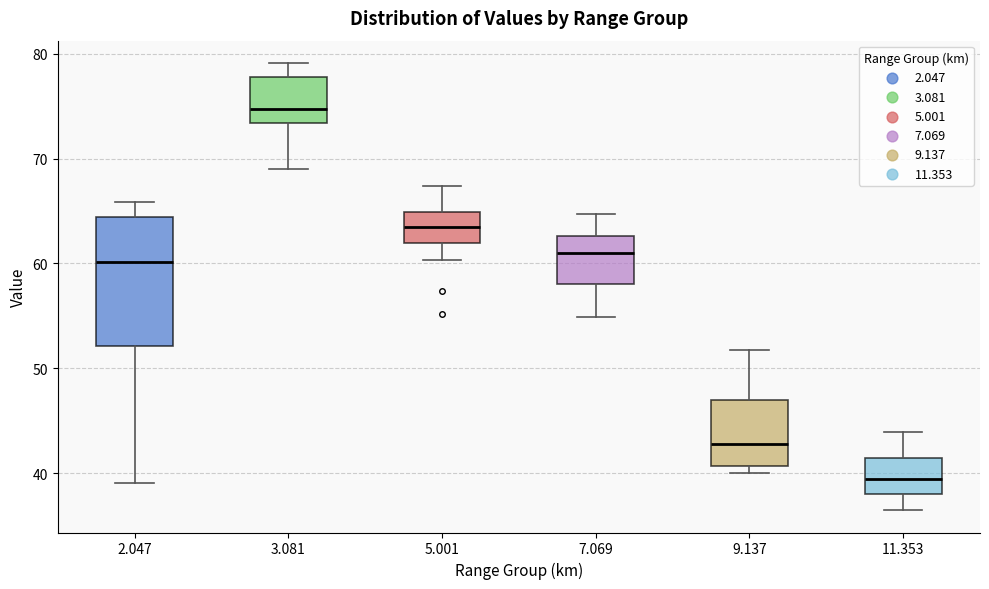

Reading left to right, read every box against the y-axis: the position of its median line, the range the box covers, and the ends of its whiskers. The values are not printed on the chart, so give them approximately, as read against the axis.

2.047: median 60, box 52 to 64, whiskers 39 to 66
3.081: median 75, box 73 to 78, whiskers 69 to 79
5.001: median 64, box 62 to 65, whiskers 60 to 67
7.069: median 61, box 58 to 63, whiskers 55 to 65
9.137: median 43, box 41 to 47, whiskers 40 to 52
11.353: median 40, box 38 to 41, whiskers 37 to 44